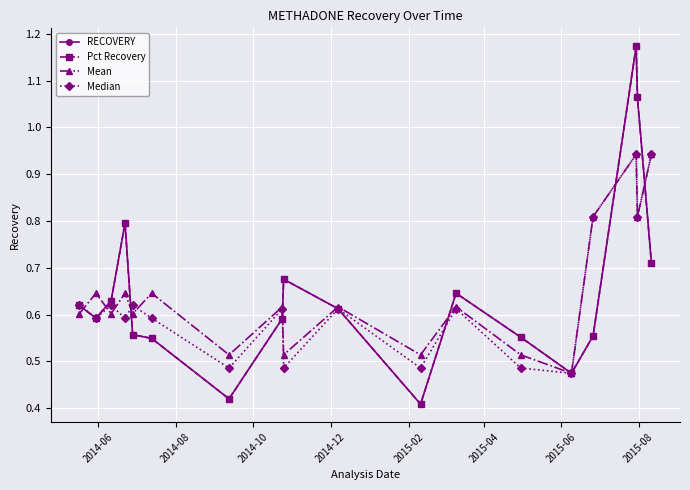

How many lines are shown in the chart?

4